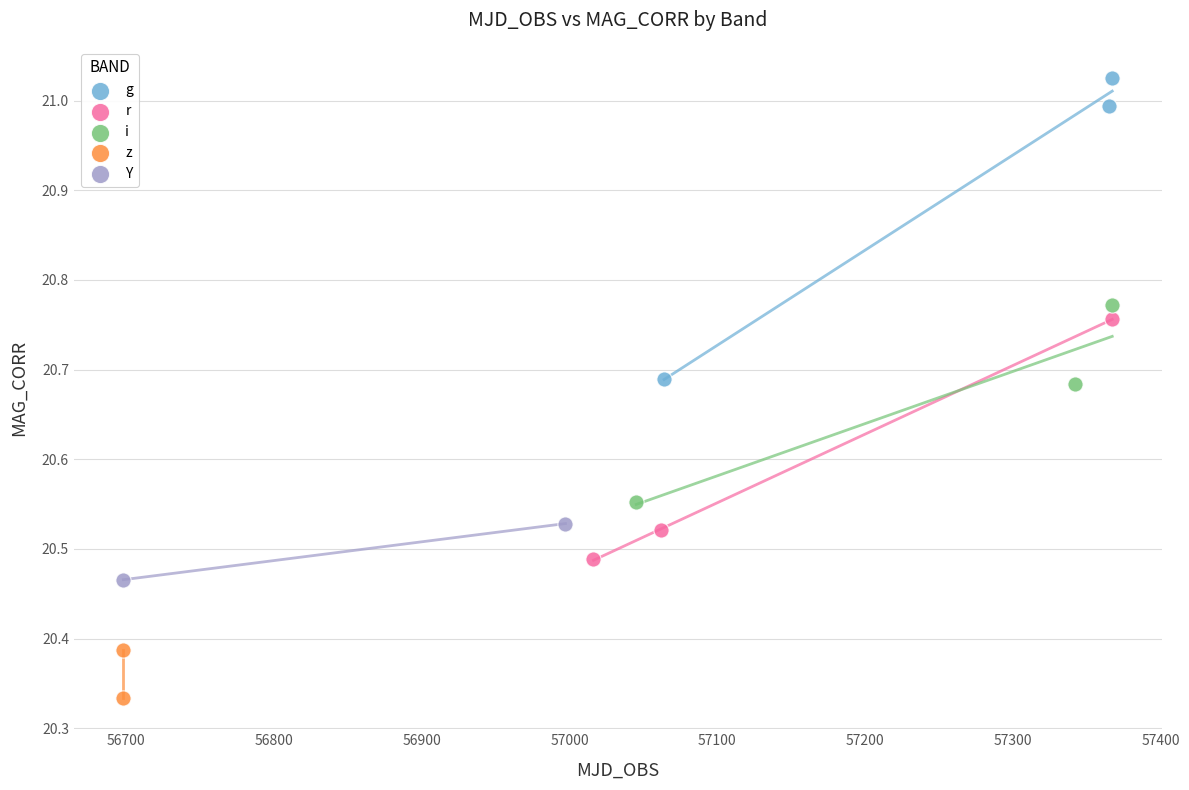

What are all the series names shown in the legend?

g, r, i, z, Y